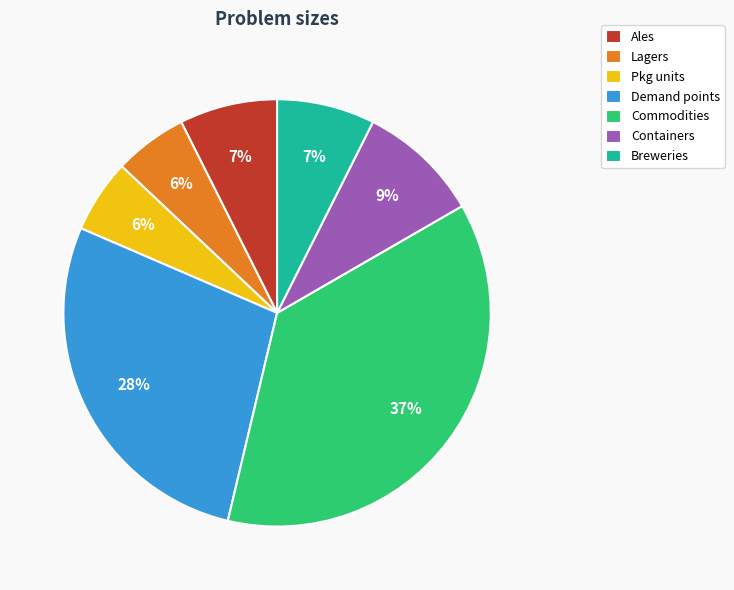

Does Demand points account for over 50% of the chart?

No